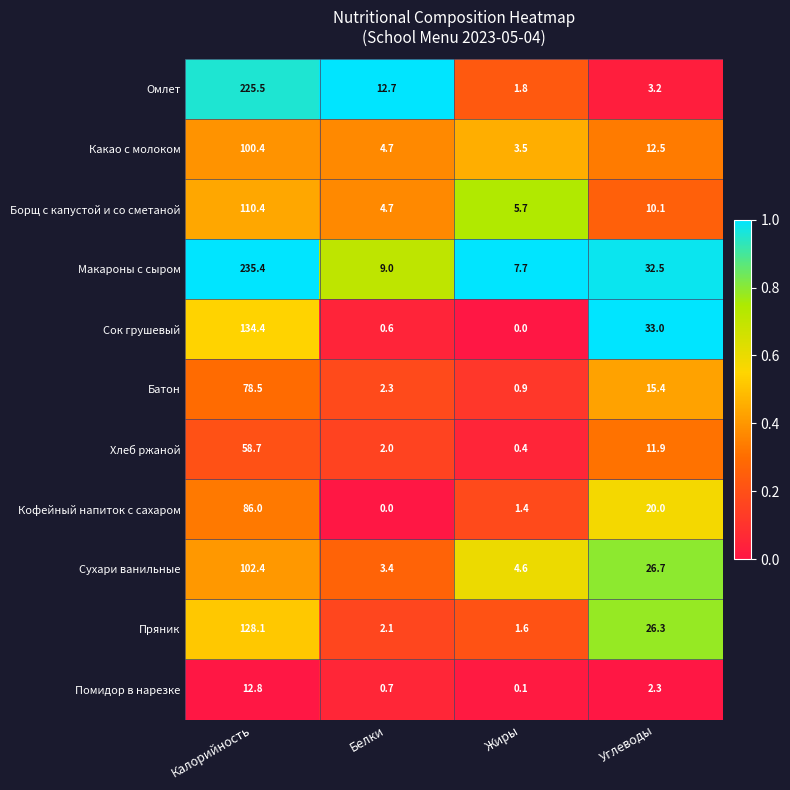

What is the average value of the Кофейный напиток с сахаром series?

26.9